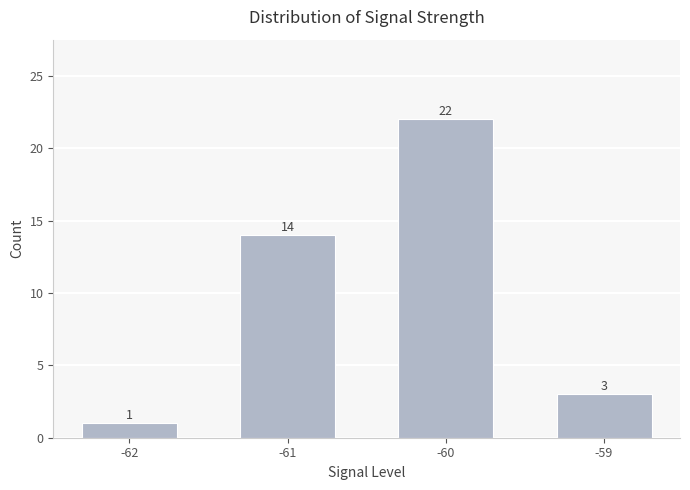

What is the difference between the second highest and second lowest values?

11